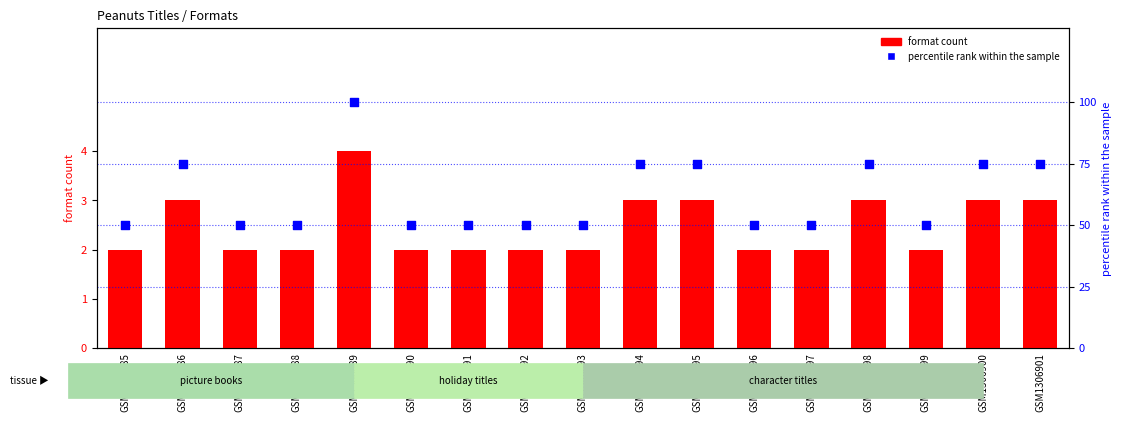

At which category is the sum across all series the highest?

GSM1306889